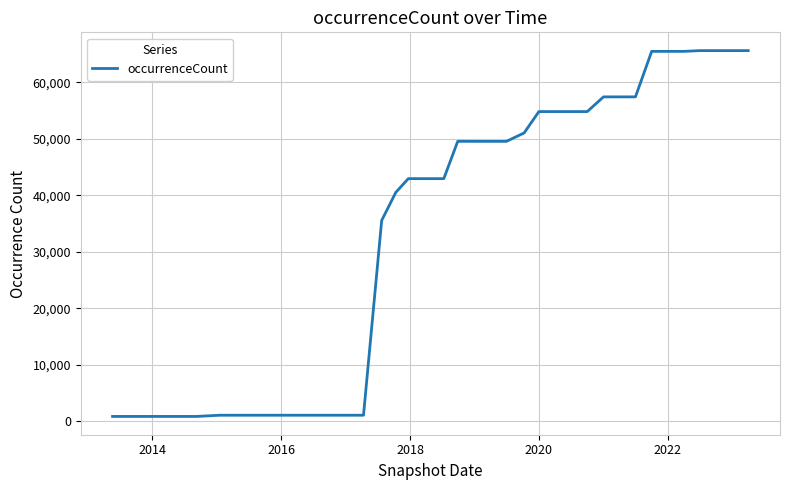

What is the difference between the maximum and minimum values?

64758